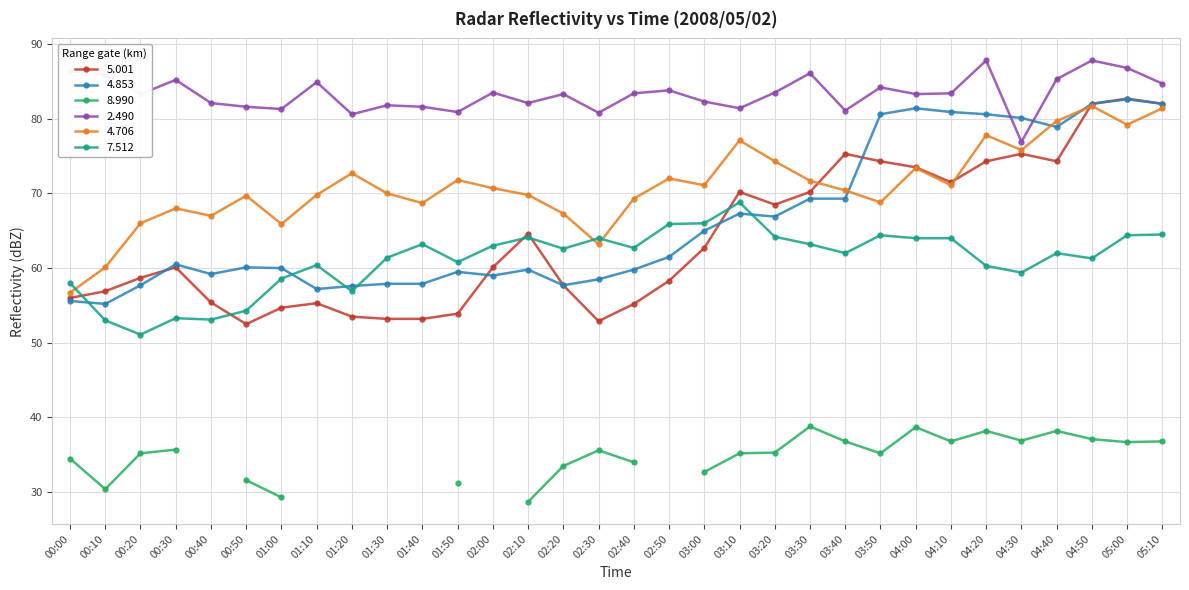

What is the label of the 10th point from the left?

01:30